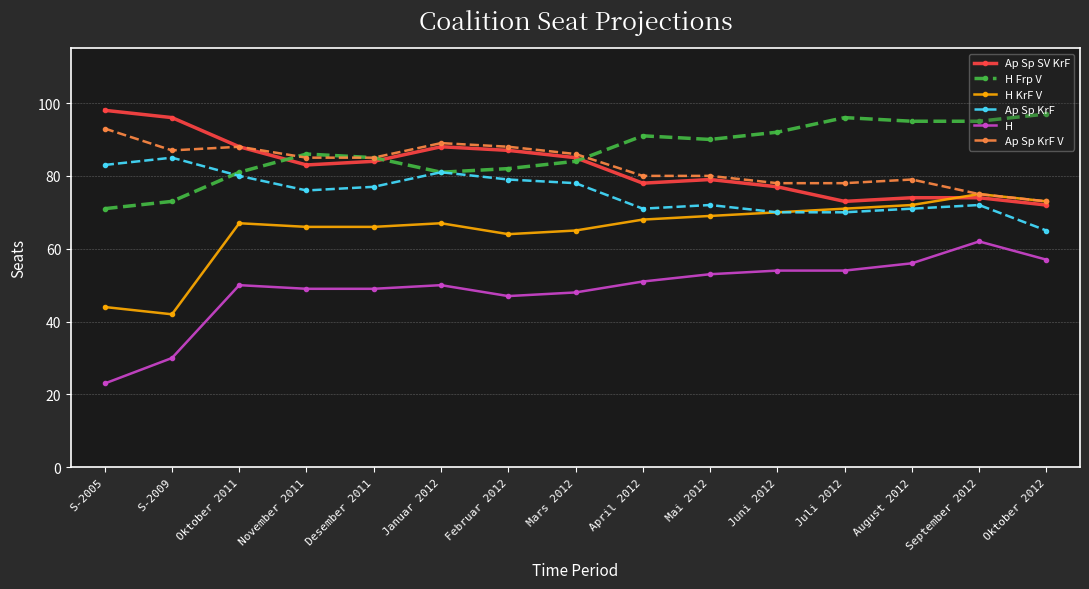

What is the difference between the second highest and second lowest values in the Ap Sp KrF V series?

14